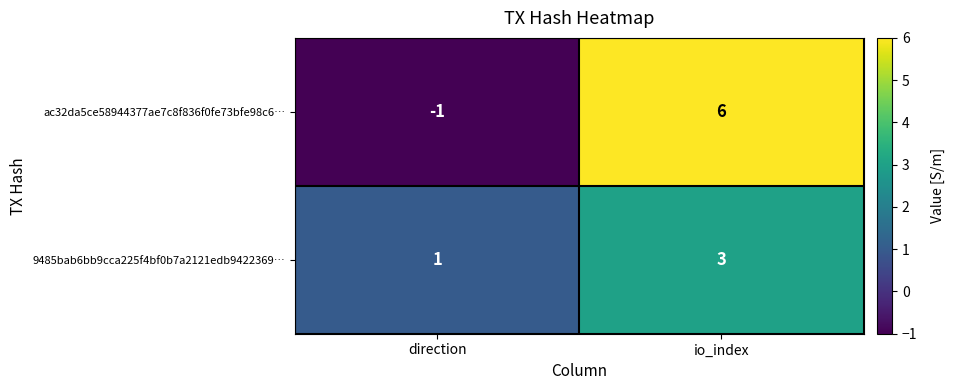

Which series has the largest total across all categories?

ac32da5ce58944377ae7c8f836f0fe73bfe98c6…